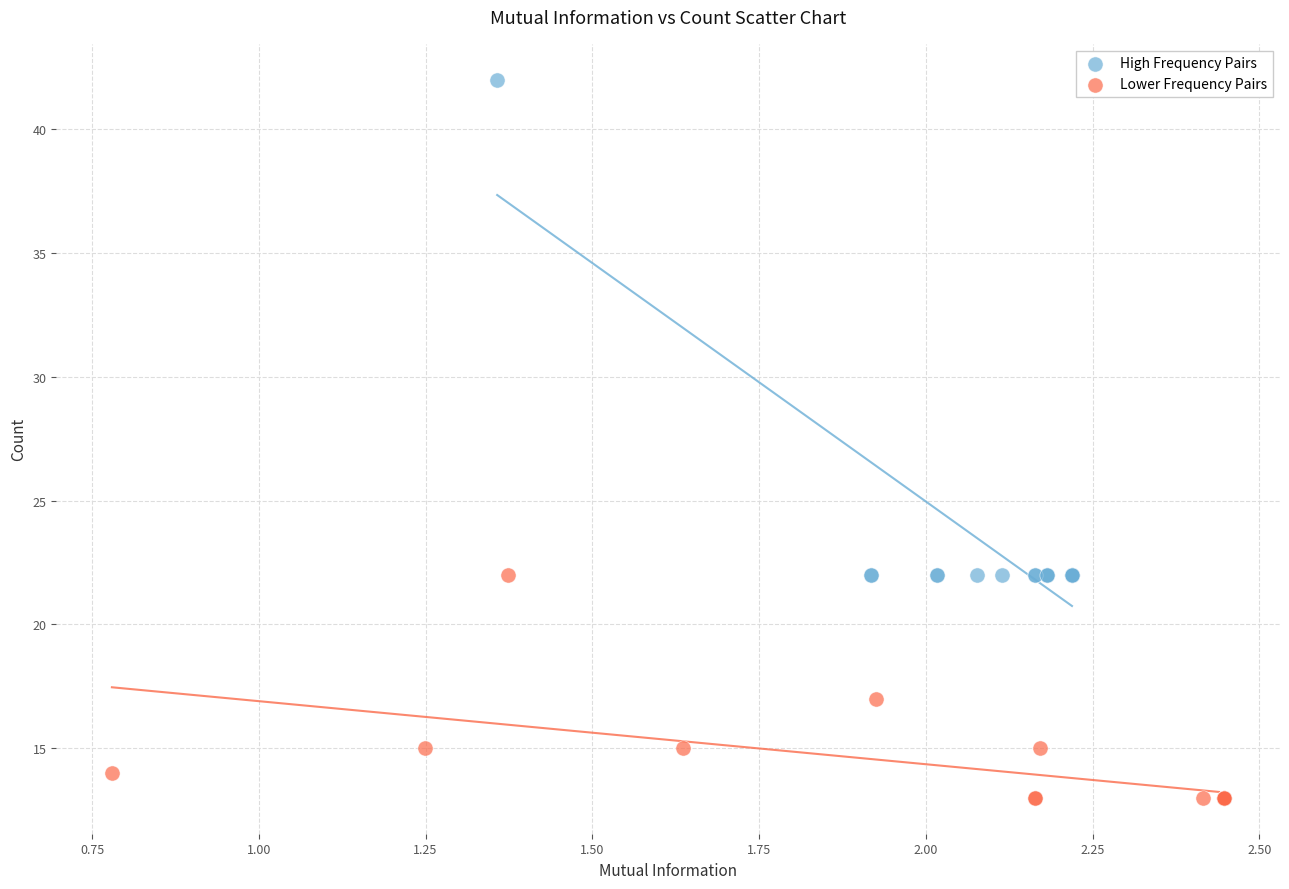

Which series contains the highest Y value?

High Frequency Pairs